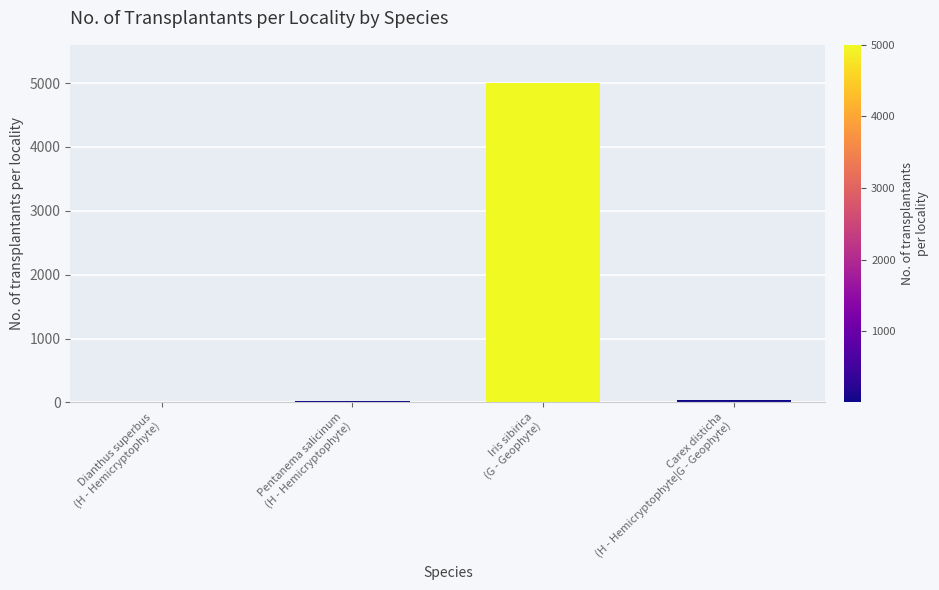

What is the sum of all values?

5060